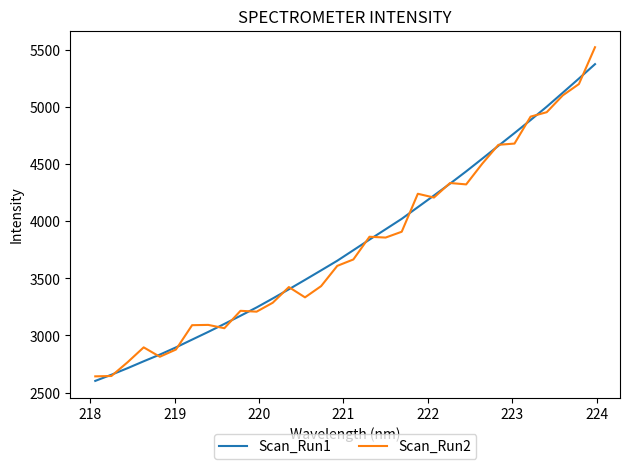

What is the lowest value of the Scan_Run2 series?

2641.9